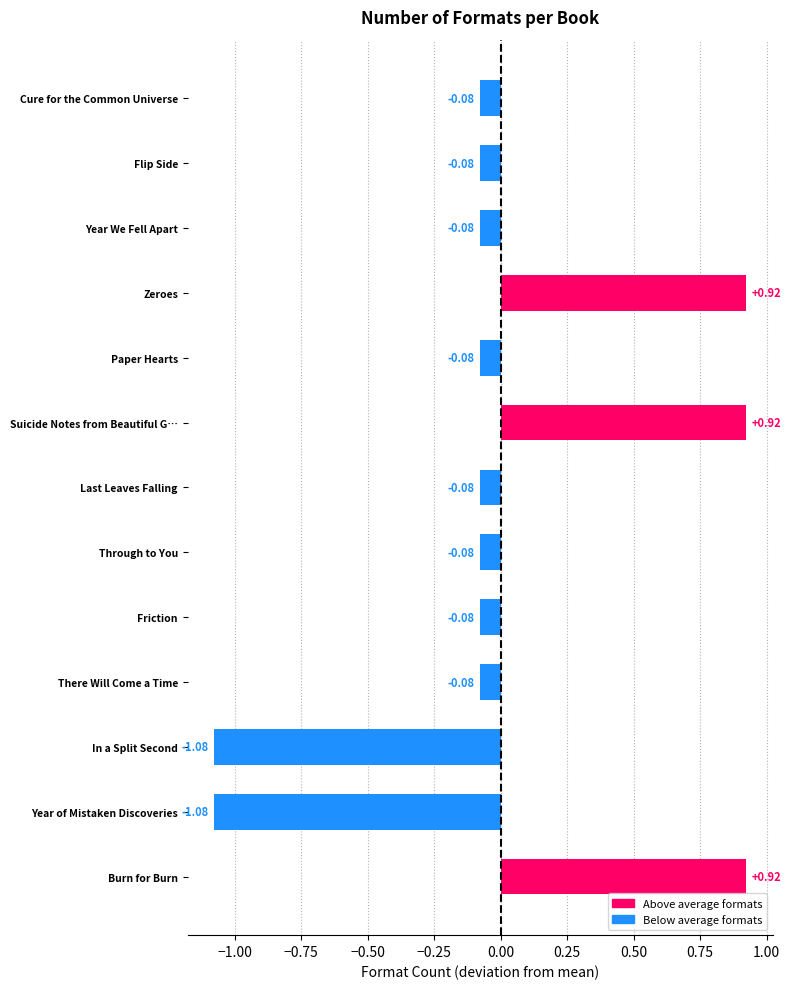

What is the sum of the values at Zeroes and Last Leaves Falling?

0.8